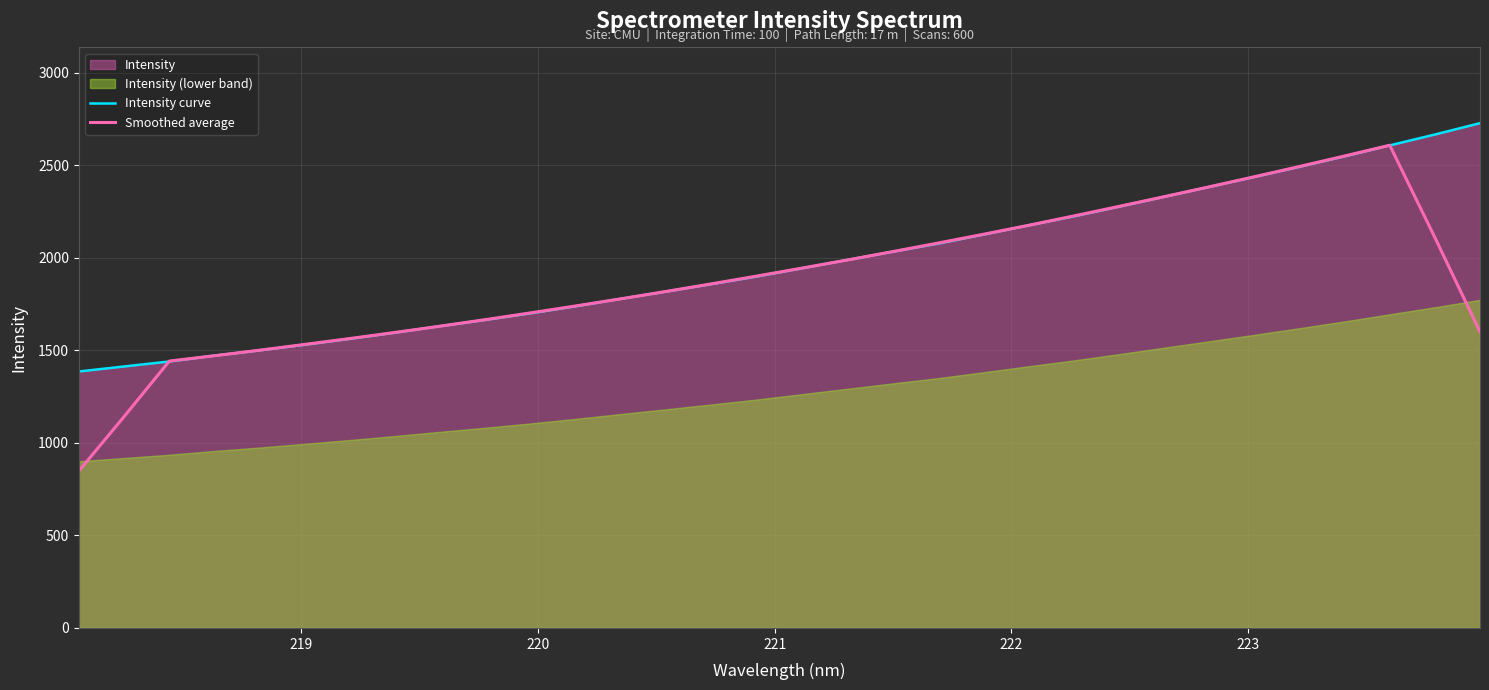

What is the minimum value for Smoothed average?

847.8